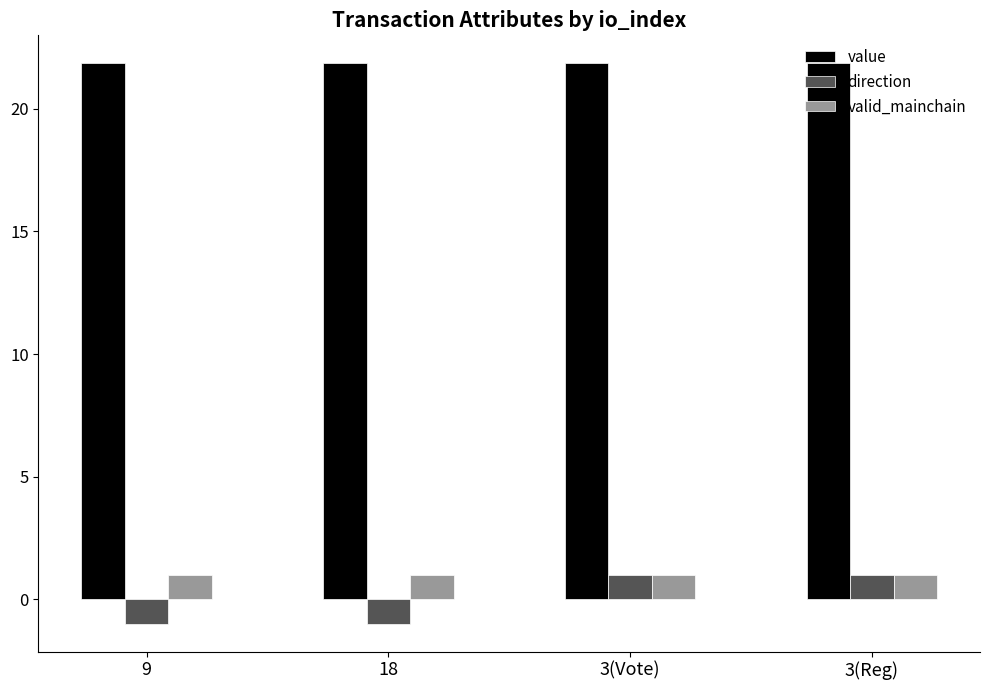

Reading right to left, list all the values displayed in this chart.

value: 3(Reg)=21.9	3(Vote)=21.9	18=21.9	9=21.9
direction: 3(Reg)=1.0	3(Vote)=1.0	18=-1.0	9=-1.0
valid_mainchain: 3(Reg)=1.0	3(Vote)=1.0	18=1.0	9=1.0